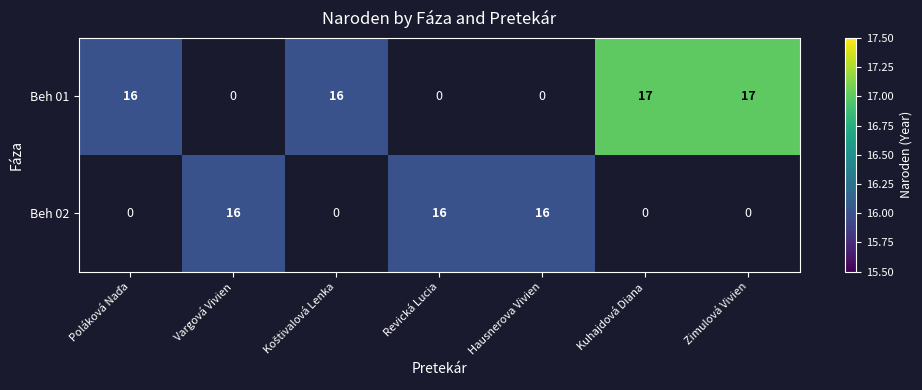

Is it true that Beh 01 equals 17 at Zimulová Vivien?

True